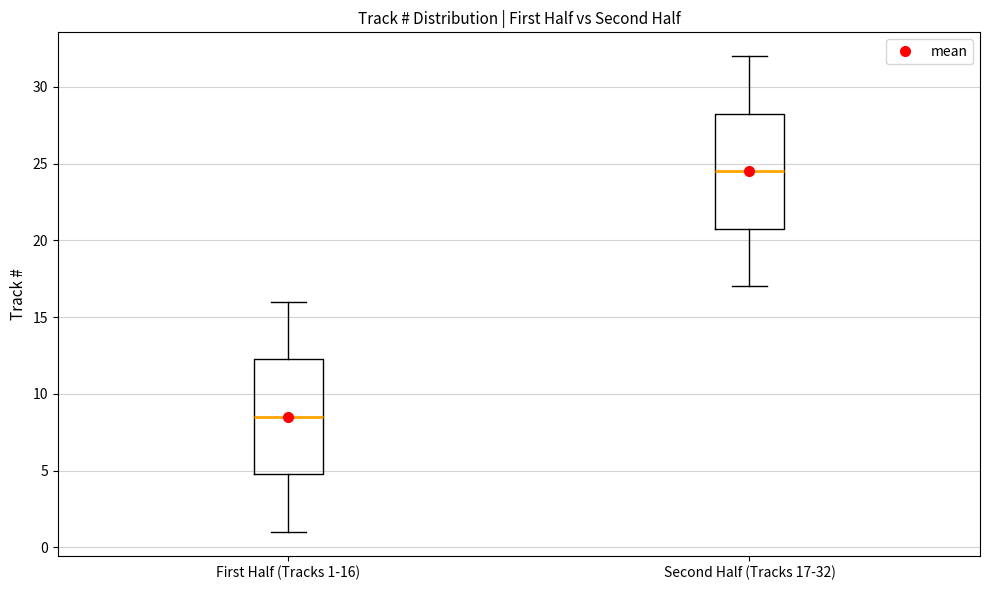

Where does the upper whisker of the box for First Half (Tracks 1-16) end on the y-axis? The values are not printed on the chart, so give them approximately, as read against the axis.

16.0